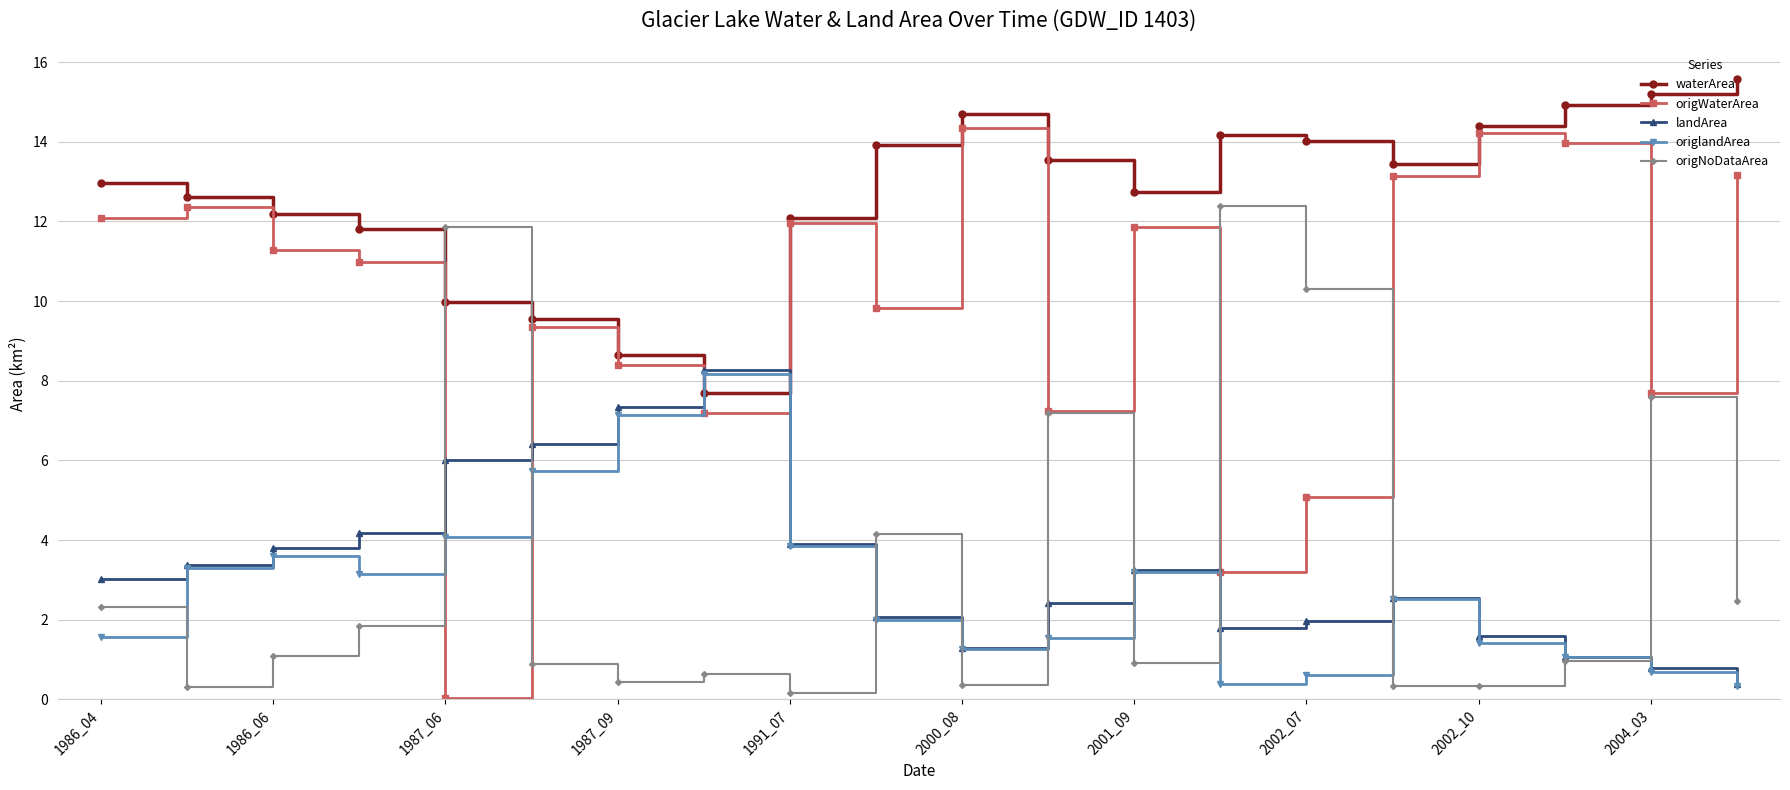

Which series has the largest range (max minus min)?

origWaterArea